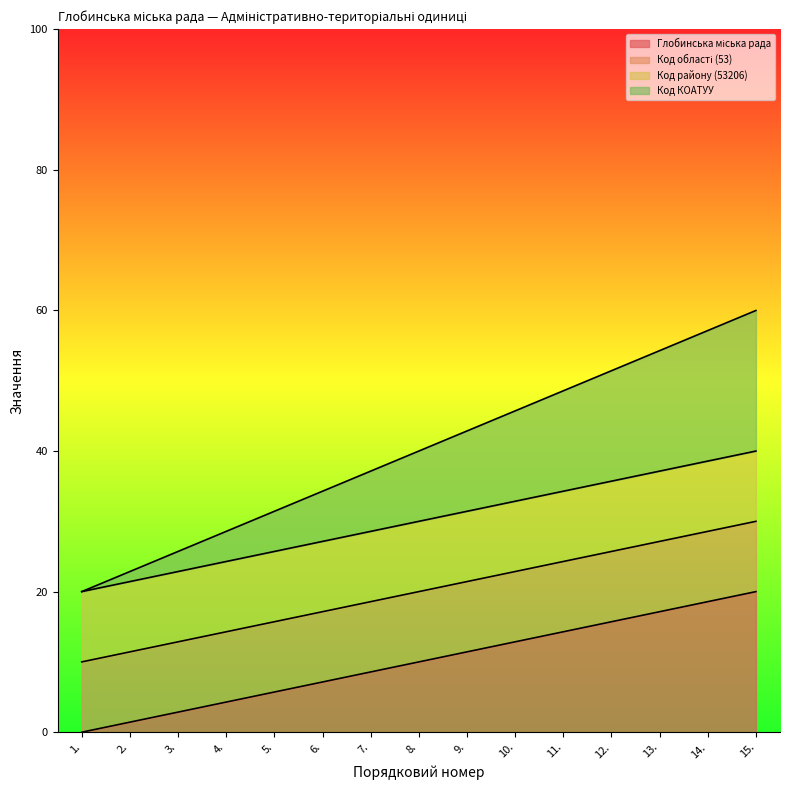

Which series has the largest range (max minus min)?

Глобинська міська рада